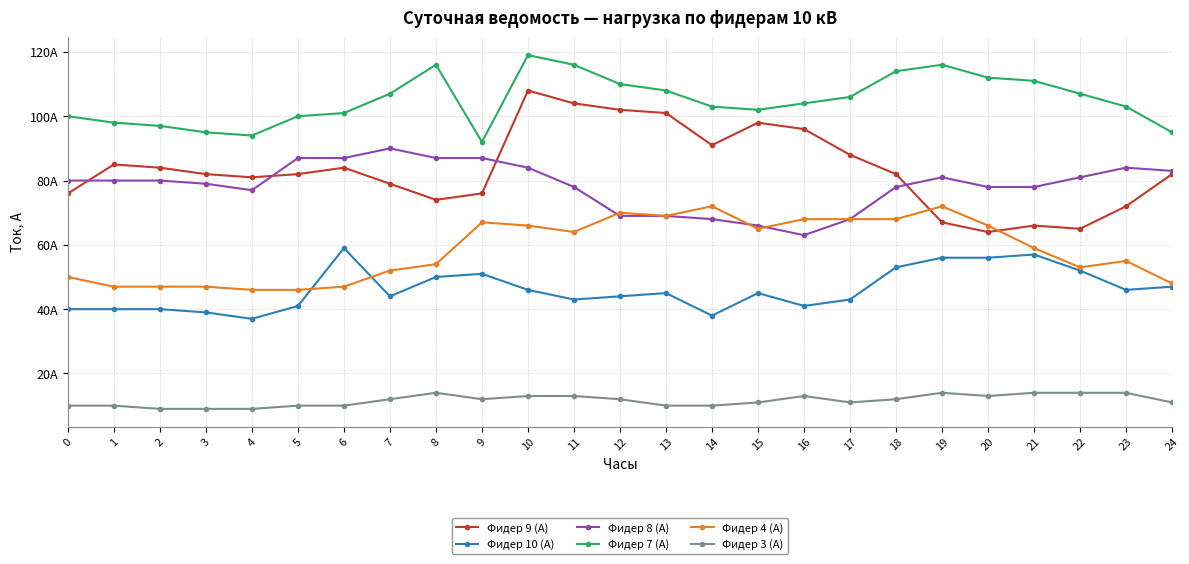

What is the difference between the Фидер 7 (А) values at 16 and 12?

6